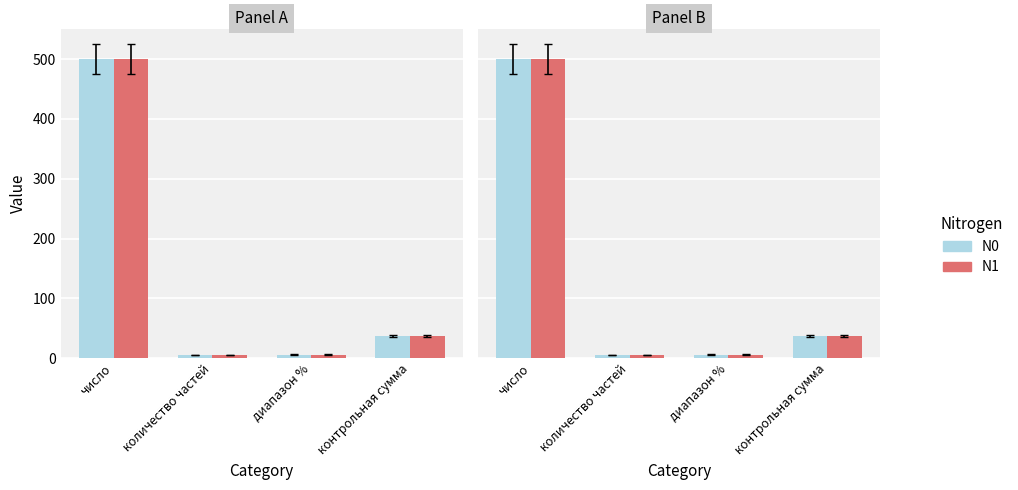

The N1 series shows 12 at контрольная сумма. True or false?

False